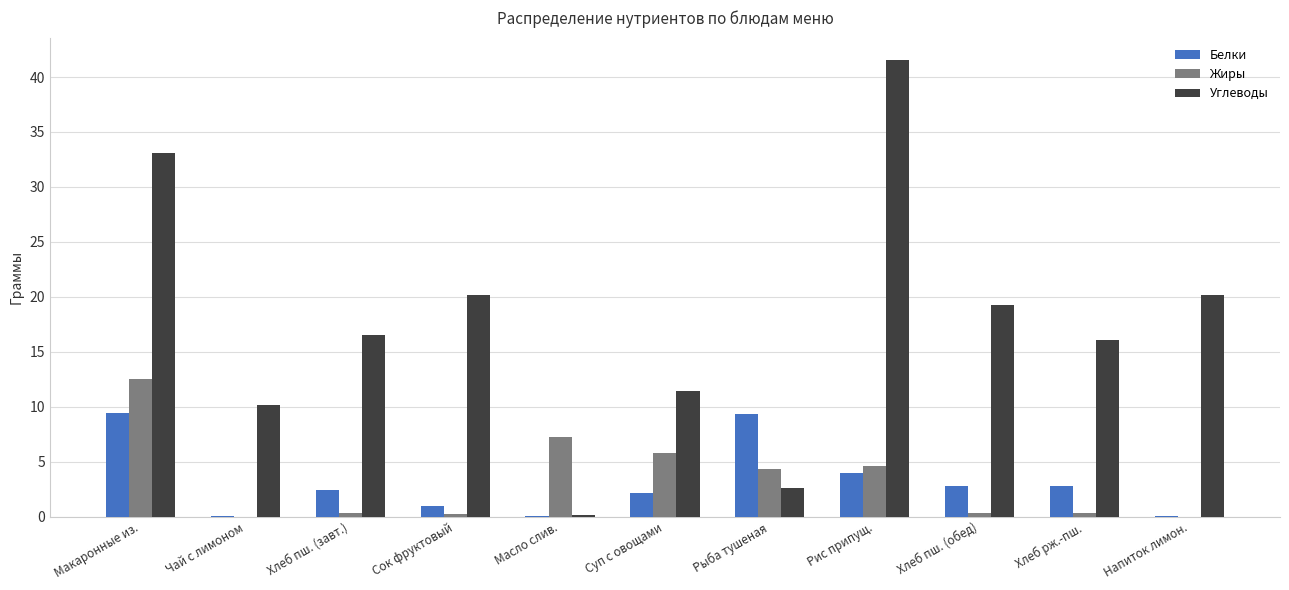

What value does the Жиры series have at Суп с овощами?

5.8